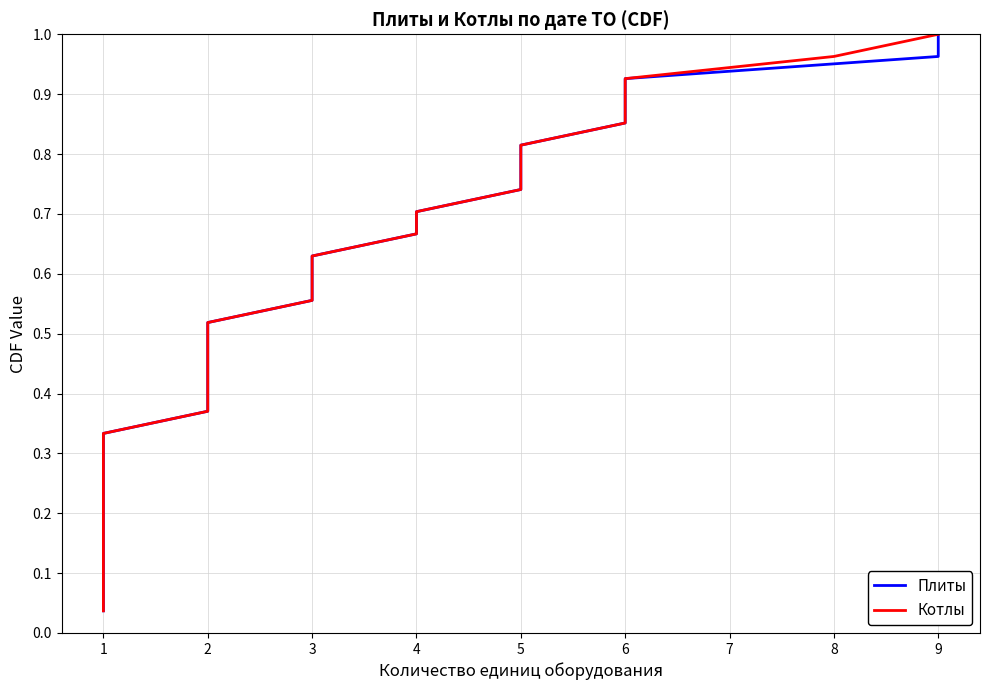

True or false: Котлы and Плиты cross at least once.

False